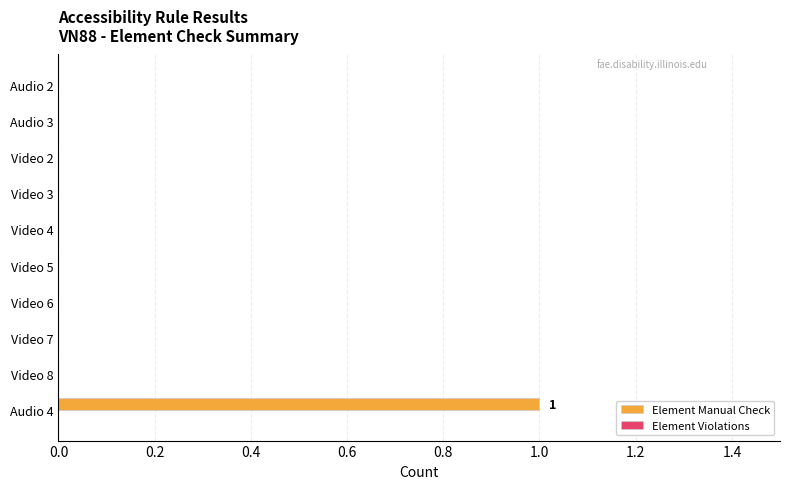

The chart shows a value of 1 at Video 5. True or false?

False